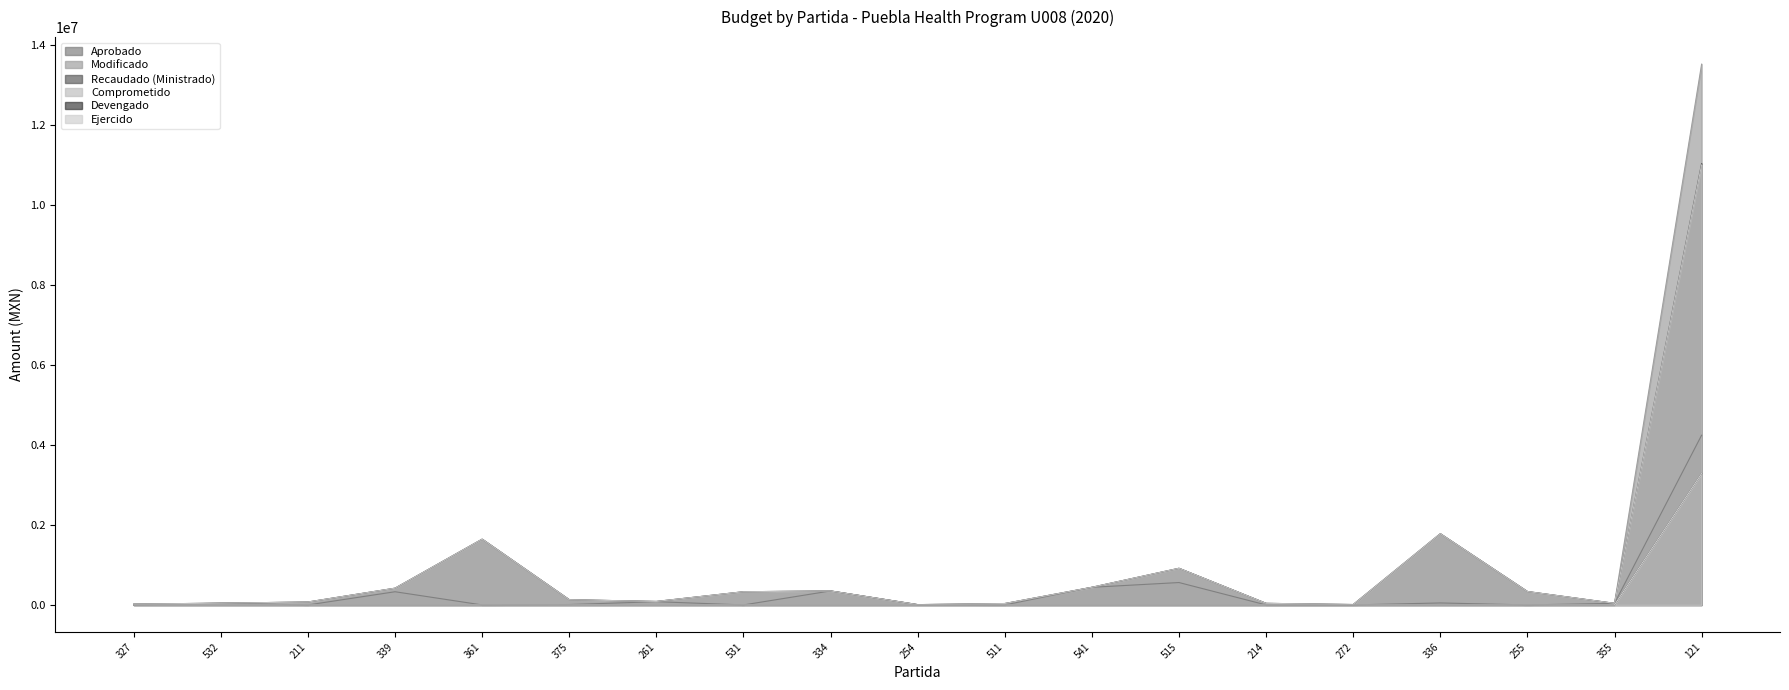

Rank the series at 531 from lowest to highest value.

Aprobado, Devengado, Ejercido, Modificado, Recaudado (Ministrado), Comprometido